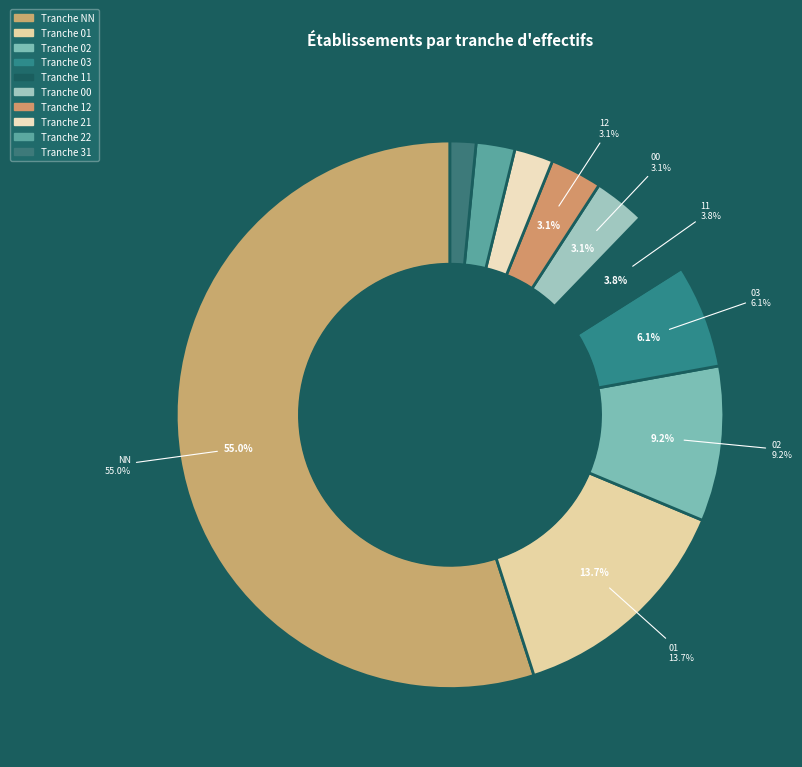

Is NN the majority of the pie?

Yes